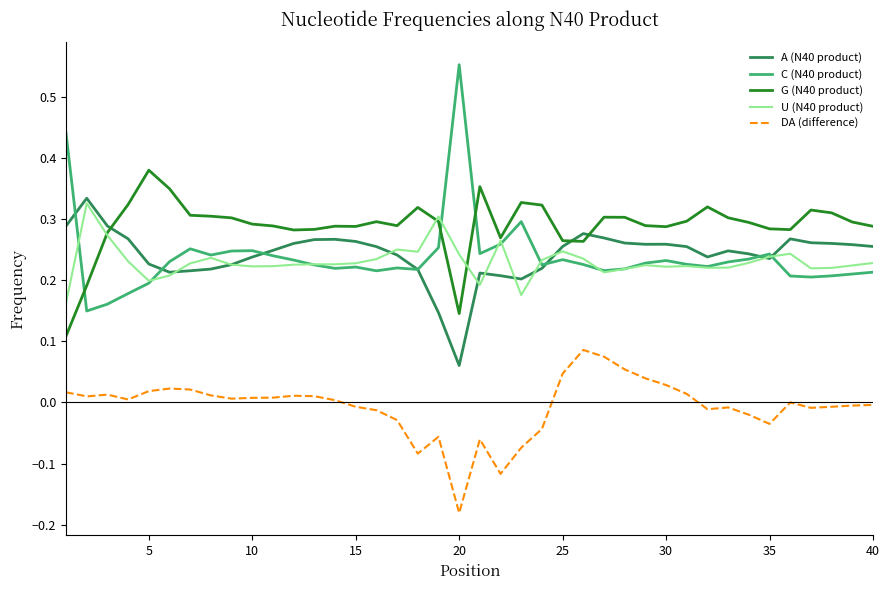

True or false: C (N40 product) and G (N40 product) cross at least once.

True